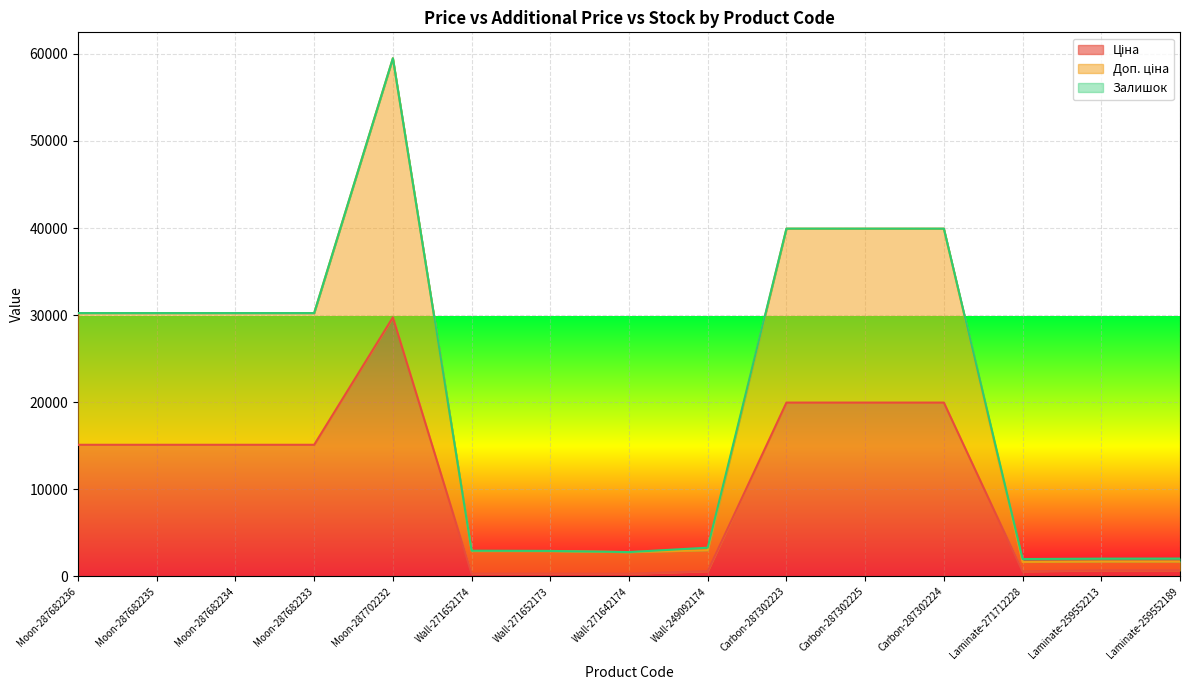

At which category is the sum across all series the highest?

Moon-287702232